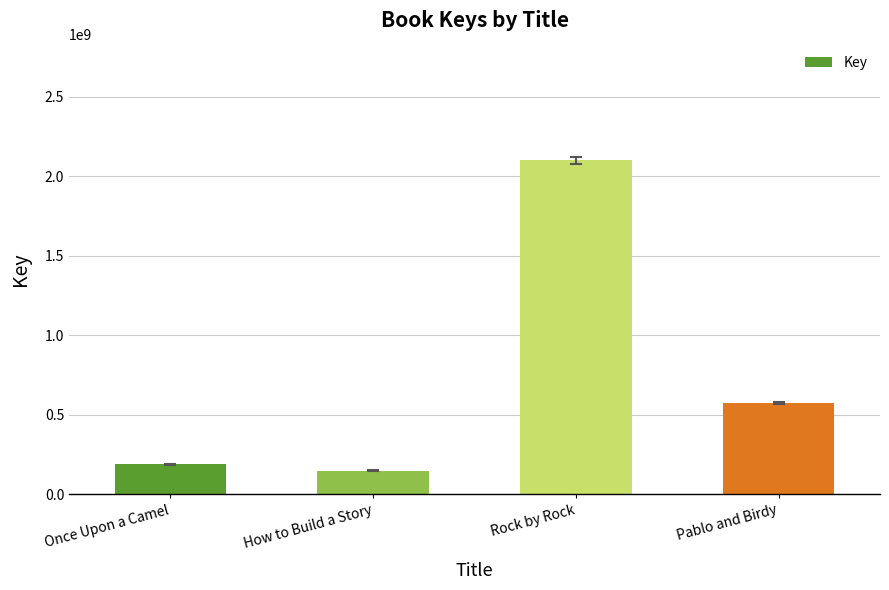

What is the difference between the maximum and minimum values?

1951561638